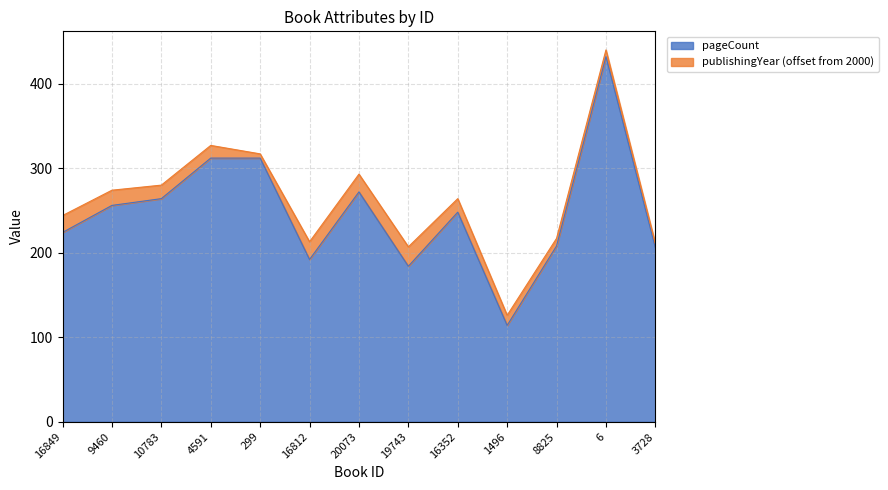

What is the sum of the values at 6 and 8825?

640